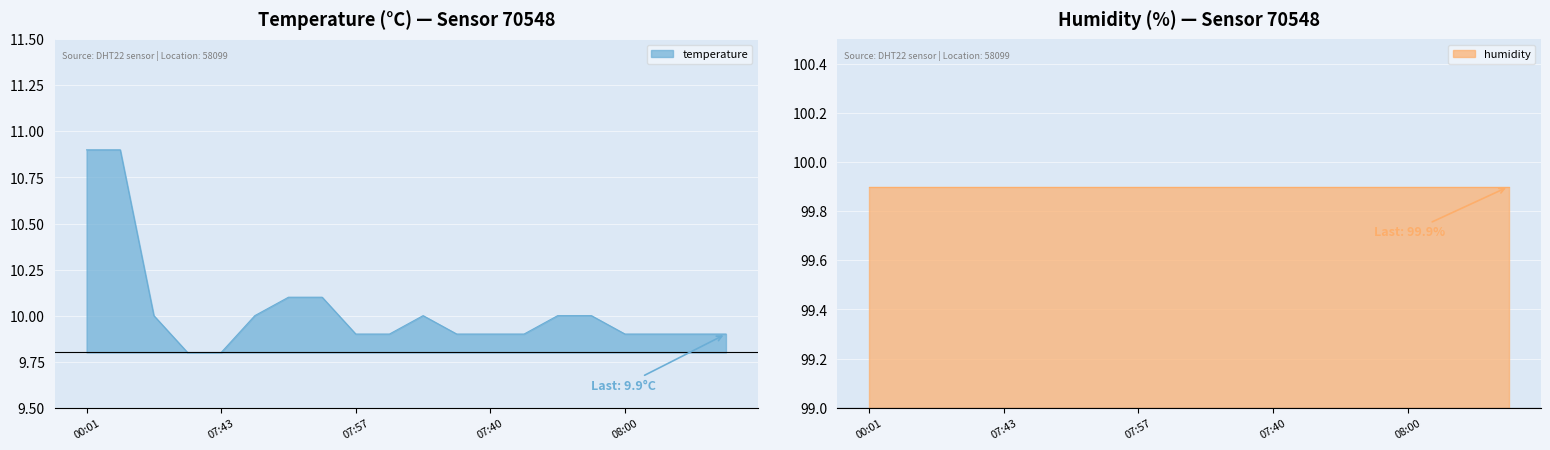

Between 08:16 and 07:21, which is larger?

08:16